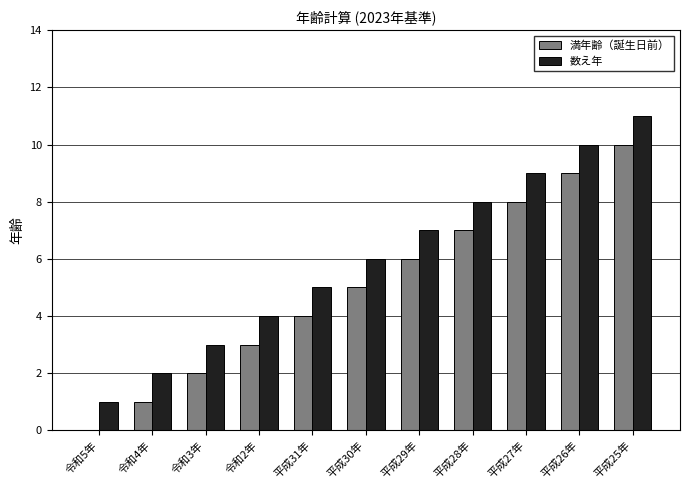

Does the chart contain stacked bars?

No